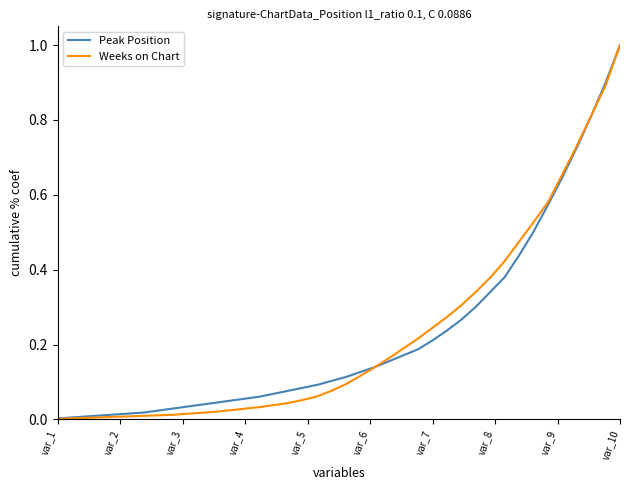

Which series has the largest range (max minus min)?

Weeks on Chart